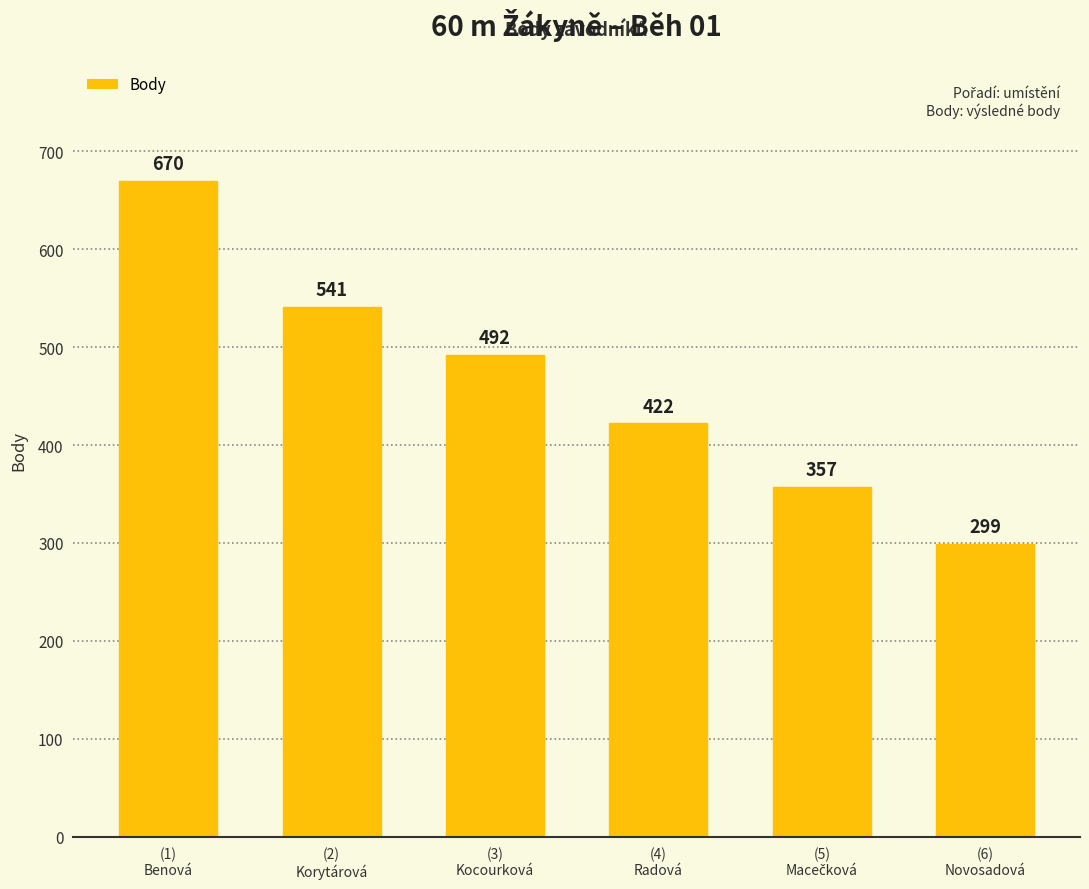

What is the sum of all values?

2781